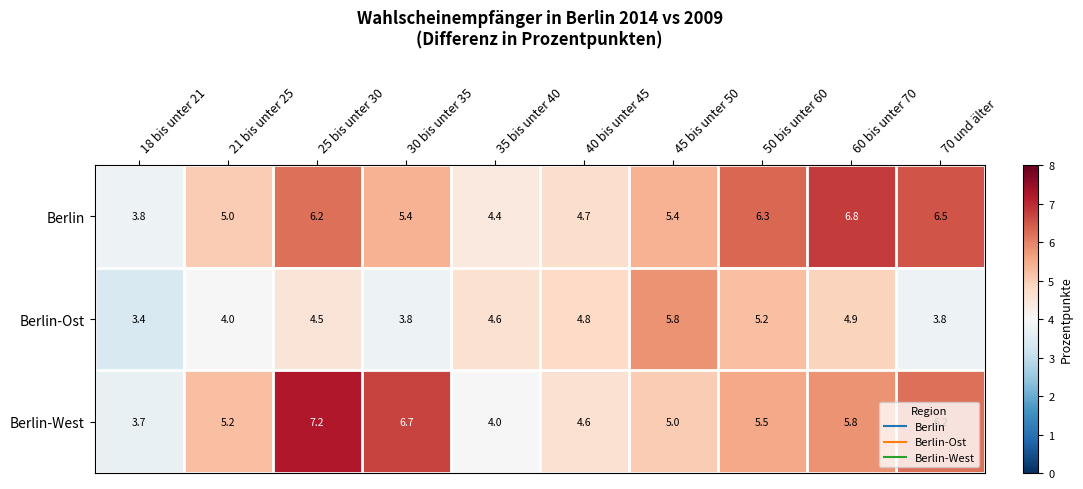

True or false: Berlin-Ost has a value of 2.6 at 70 und älter.

False